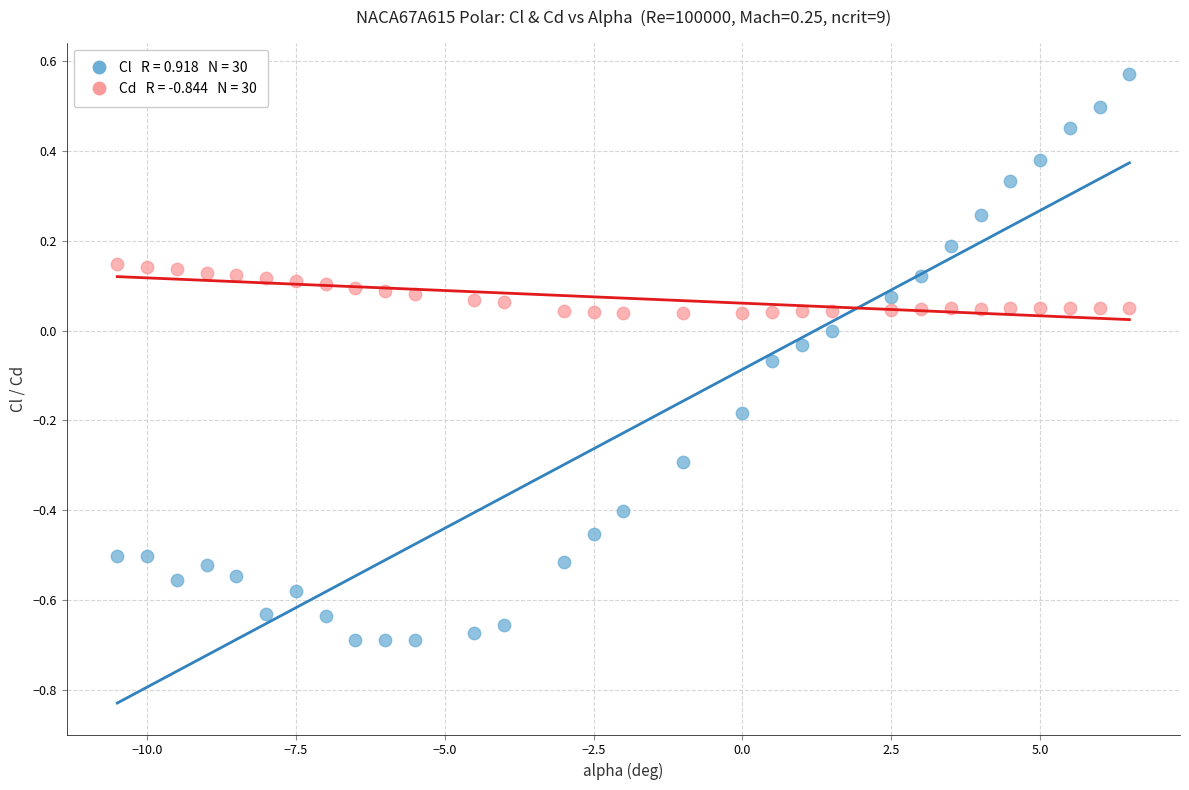

Across all data points, what is the range of Y values (max minus min)?

1.3